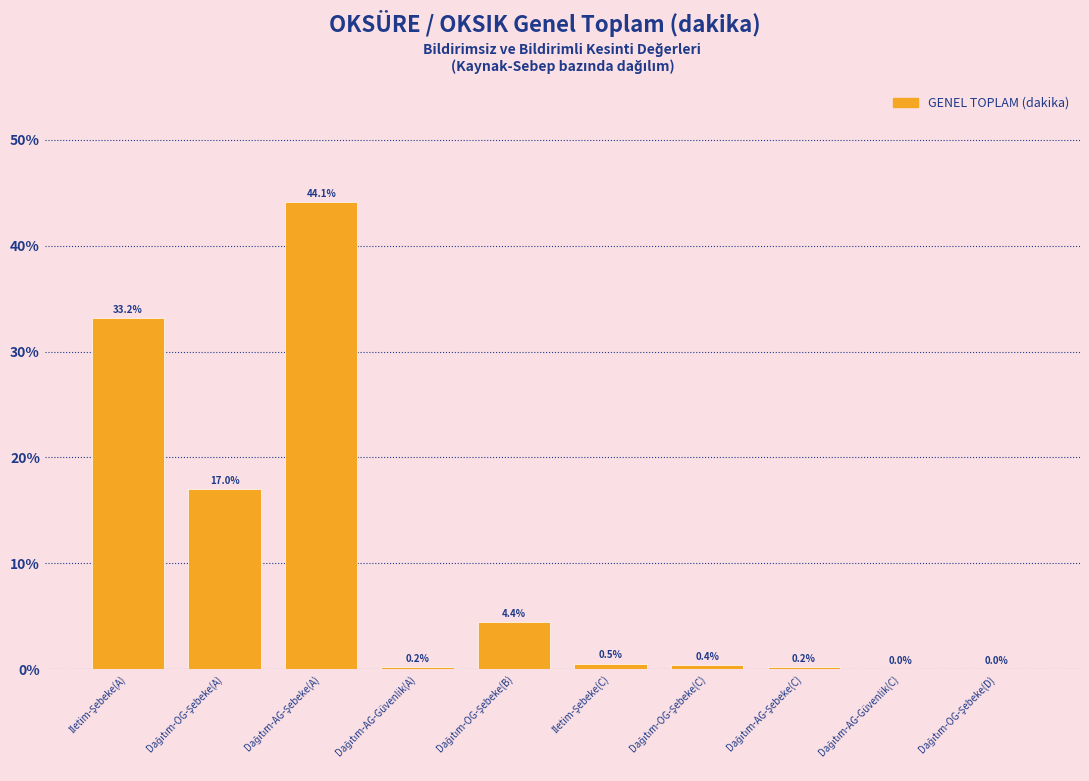

What is the maximum value shown in the chart?

44.1